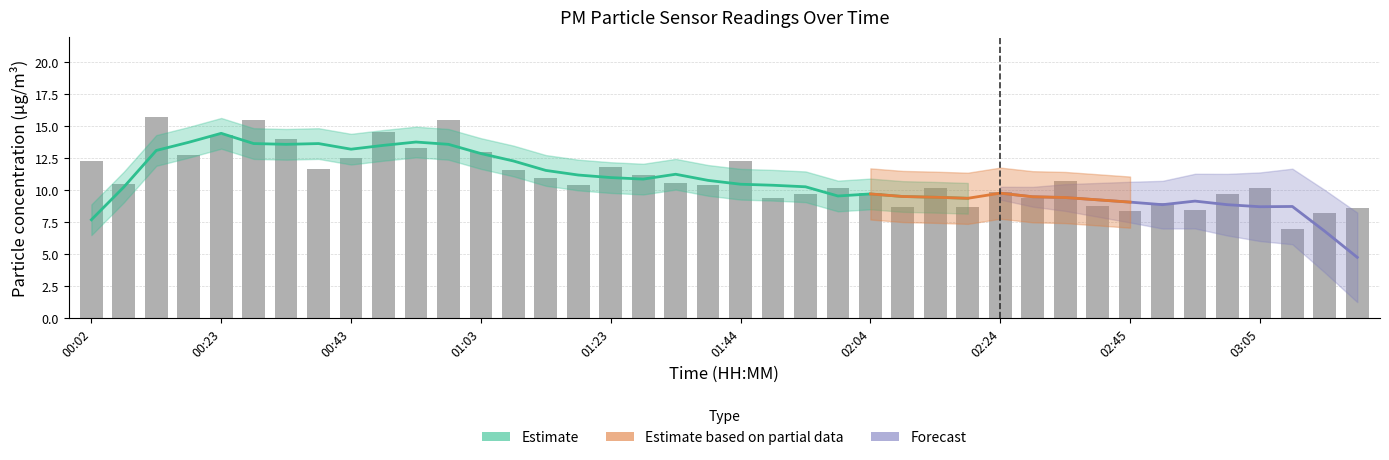

What is the sum of all values?

440.1